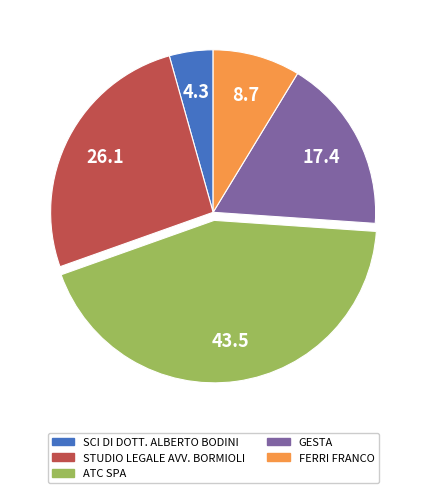

Is the sum of GESTA and SCI DI DOTT. ALBERTO BODINI greater than half?

No